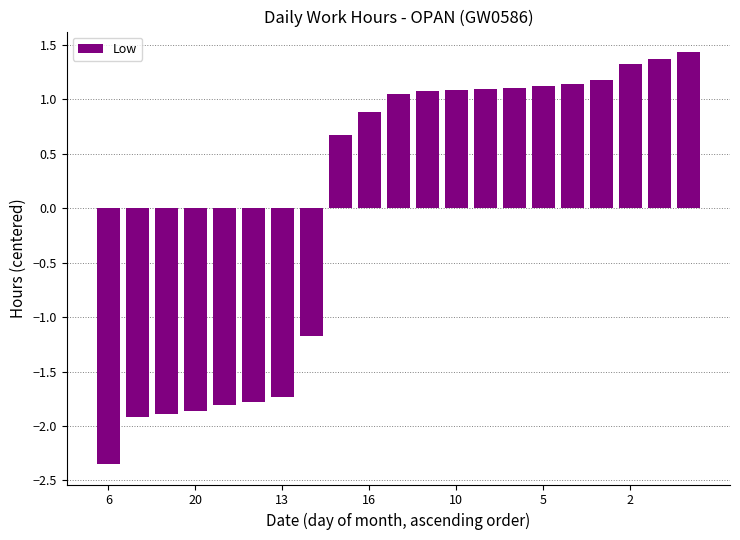

How many negative values are there?

8